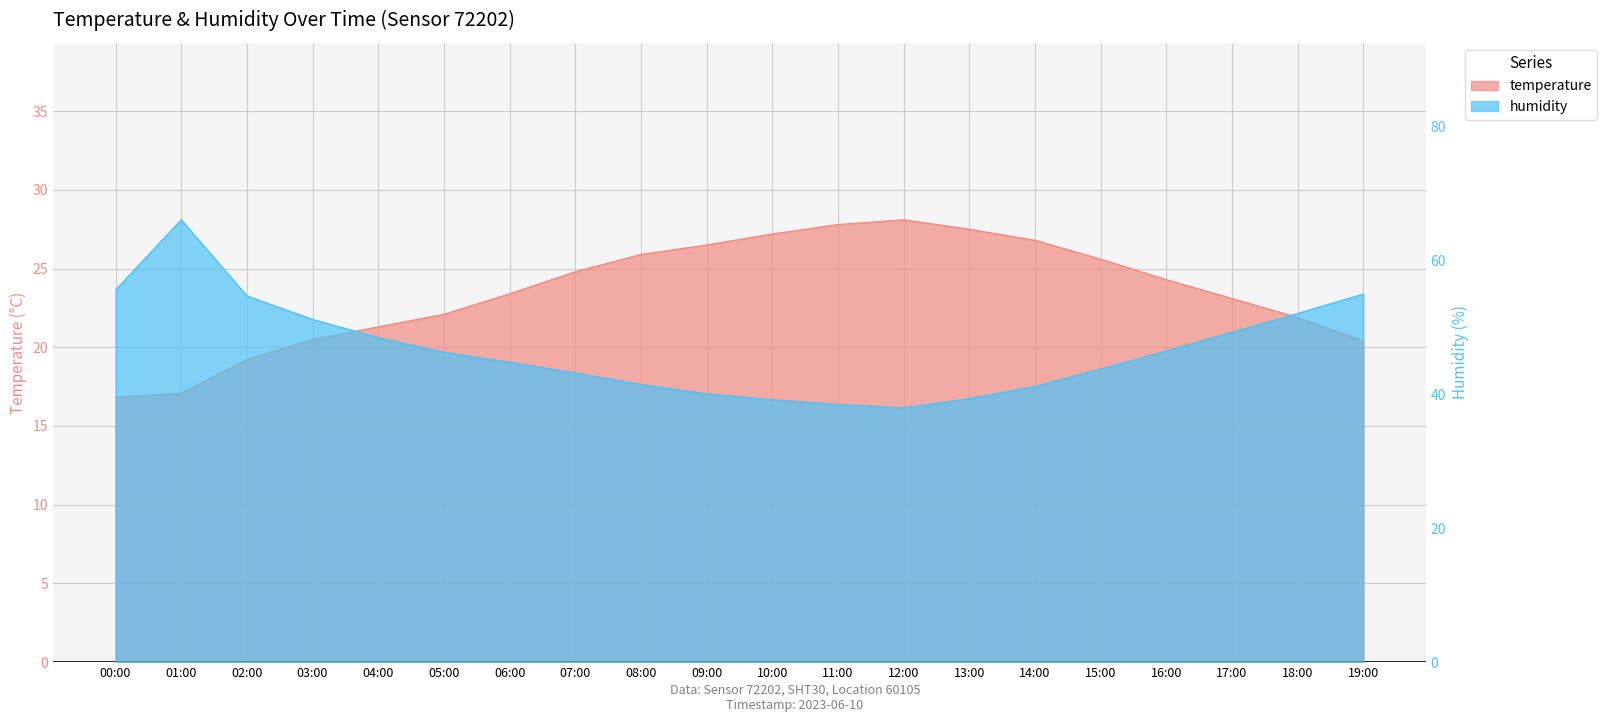

Rank the series at 18:00 from lowest to highest value.

temperature, humidity